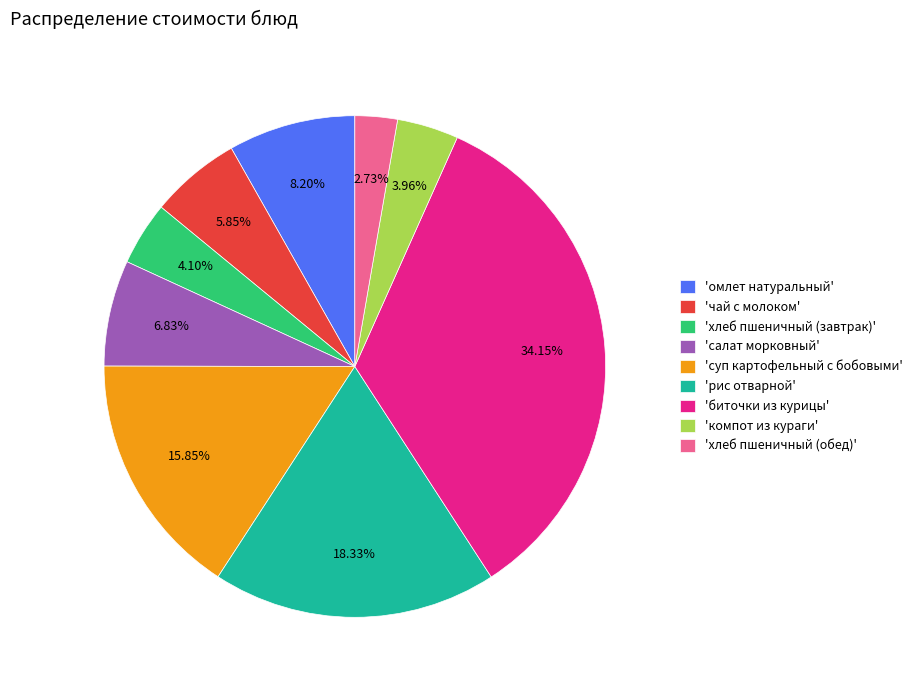

To the nearest percent, what is the difference between the largest and smallest slice percentages?

31%